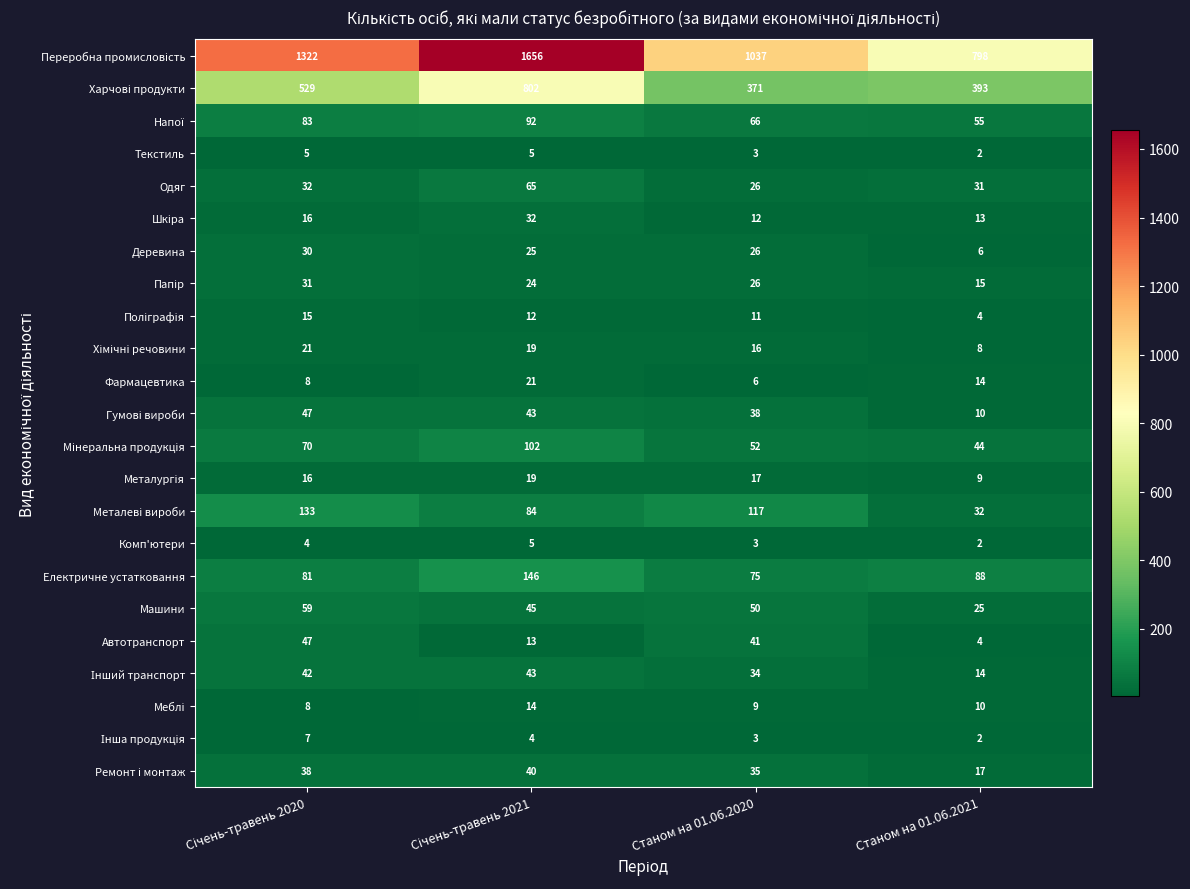

What value does the Одяг series have at Станом на 01.06.2021, to the nearest 5?

30